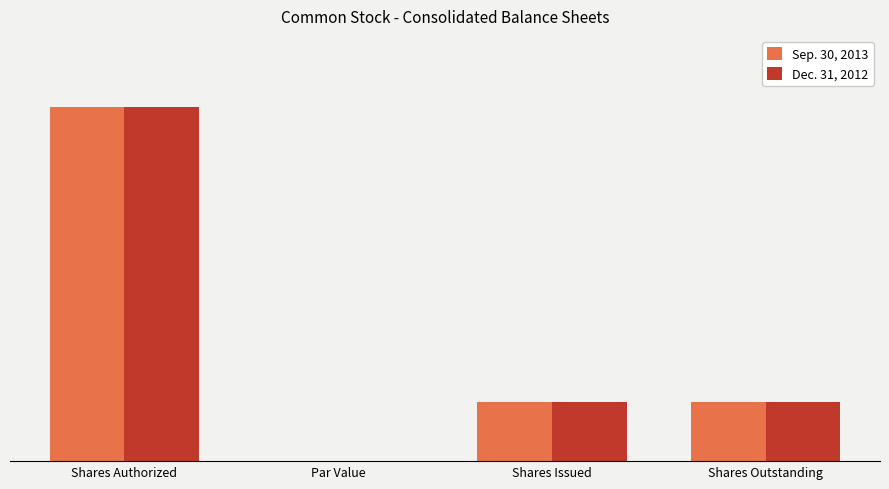

What are all the series names shown in the legend?

Sep. 30, 2013, Dec. 31, 2012